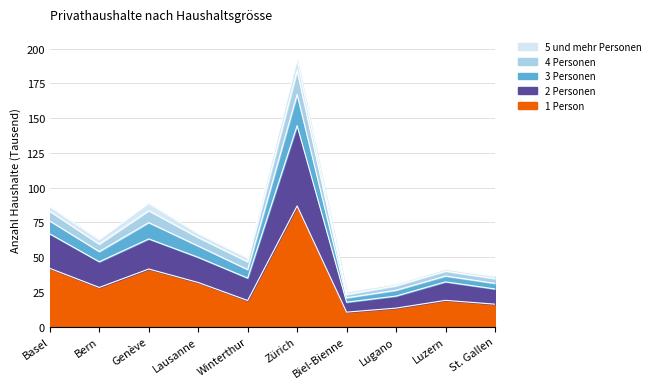

True or false: 1 Person and 2 Personen cross at least once.

False